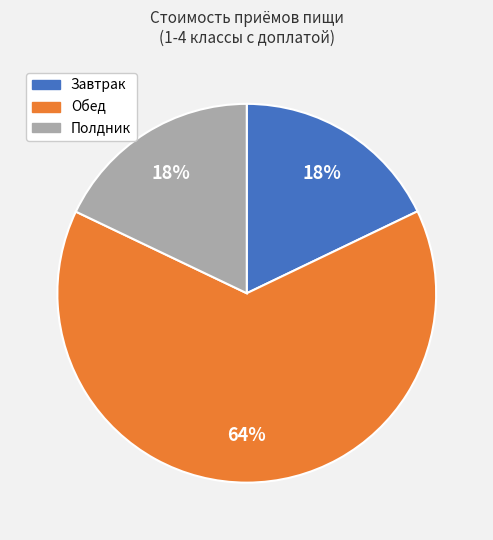

Is Завтрак the majority of the pie?

No